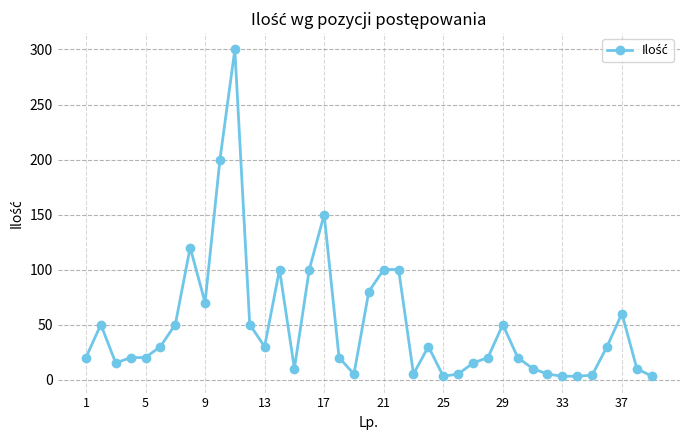

How many distinct data groups are displayed?

1